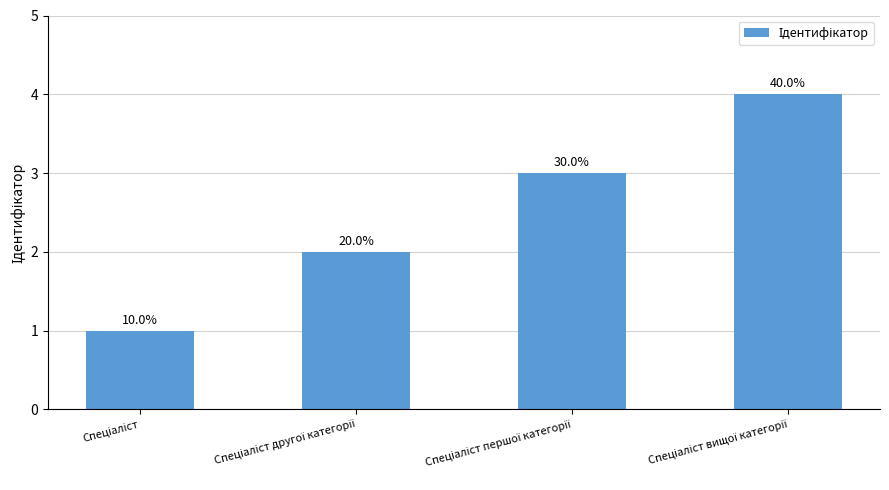

Which category has the highest value across all series?

Спеціаліст вищої категорії